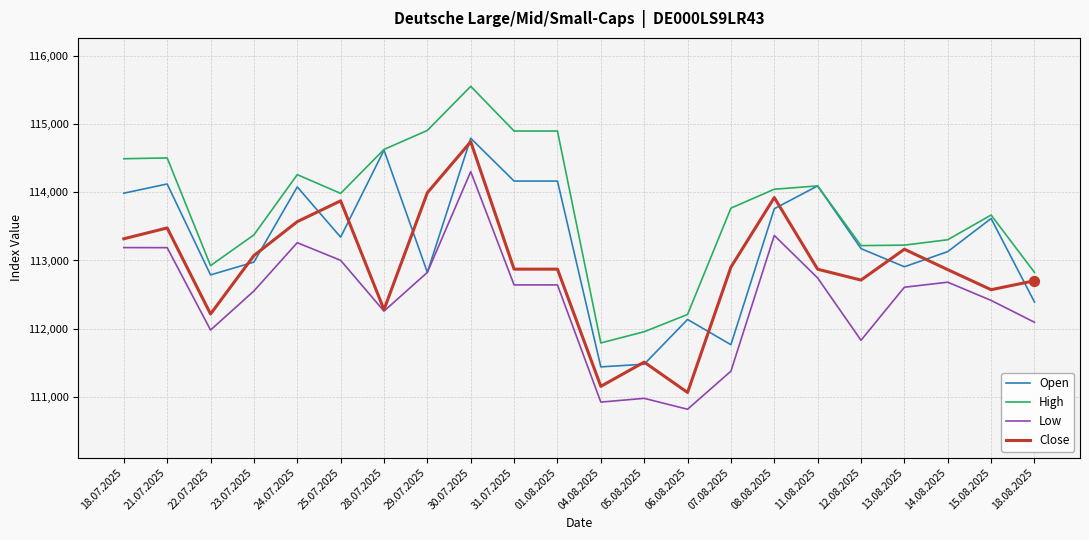

Which series has the largest total across all categories?

High